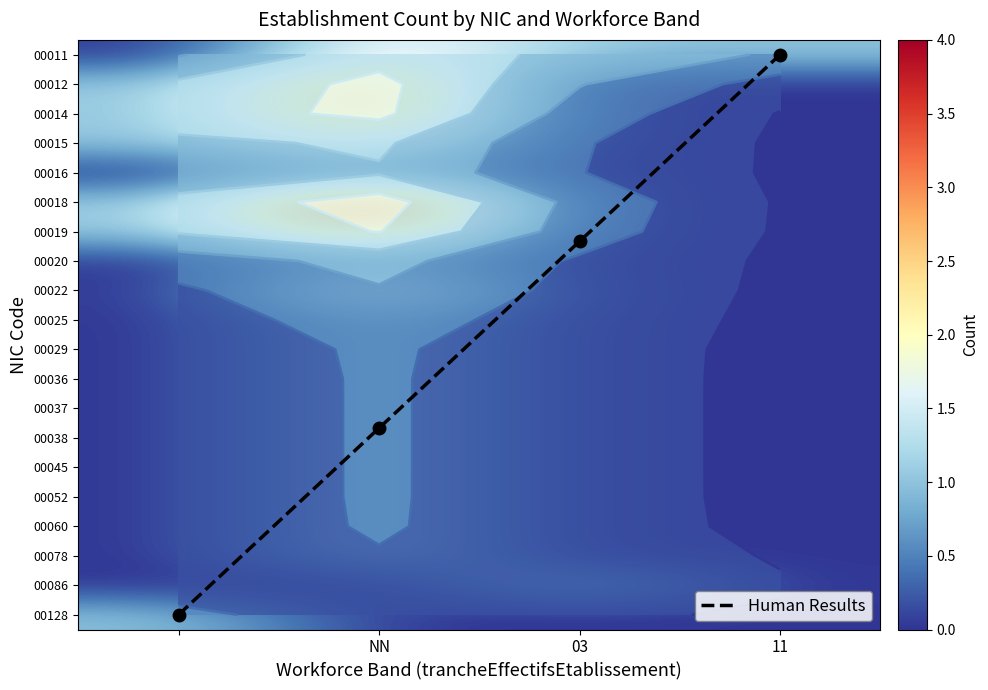

Where is Human Results nearest to the value 9?

03